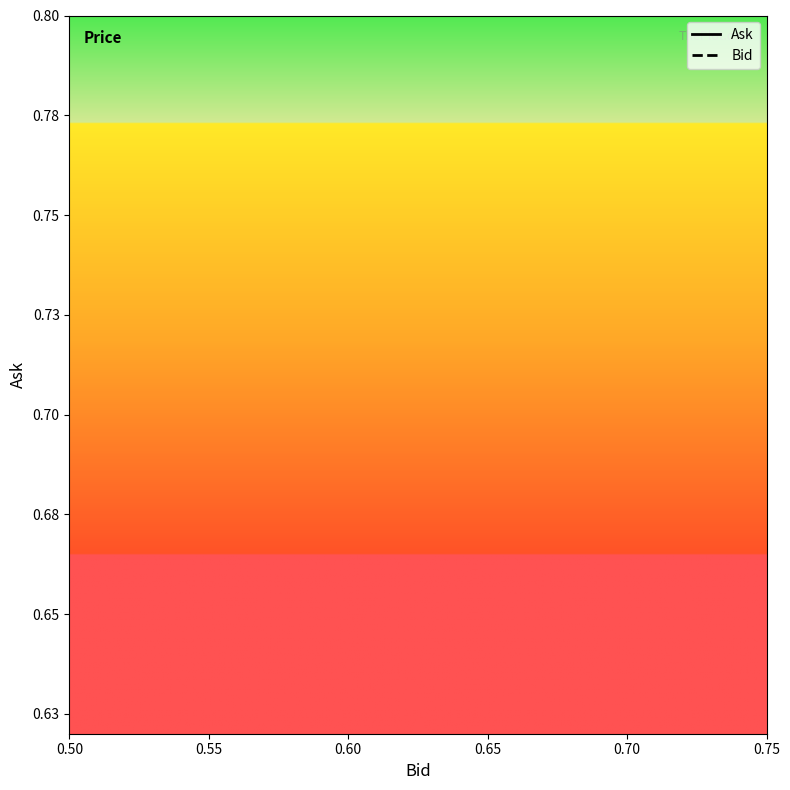

Is it true that Bid equals 0.7 at 0.60?

True